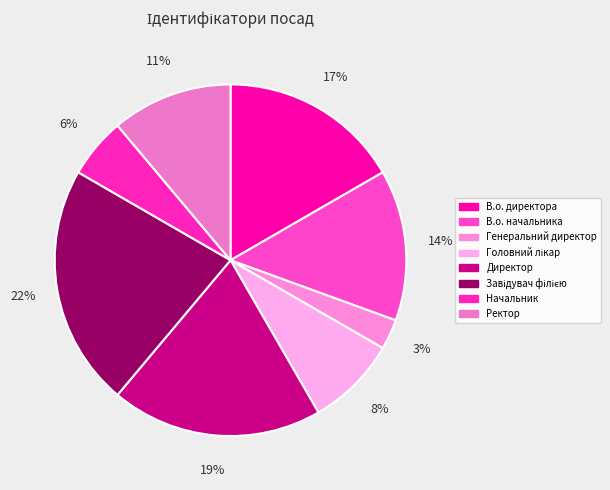

Rank the categories by value from lowest to highest.

Генеральний директор, Начальник, Головний лікар, Ректор, В.о. начальника, В.о. директора, Директор, Завідувач філією